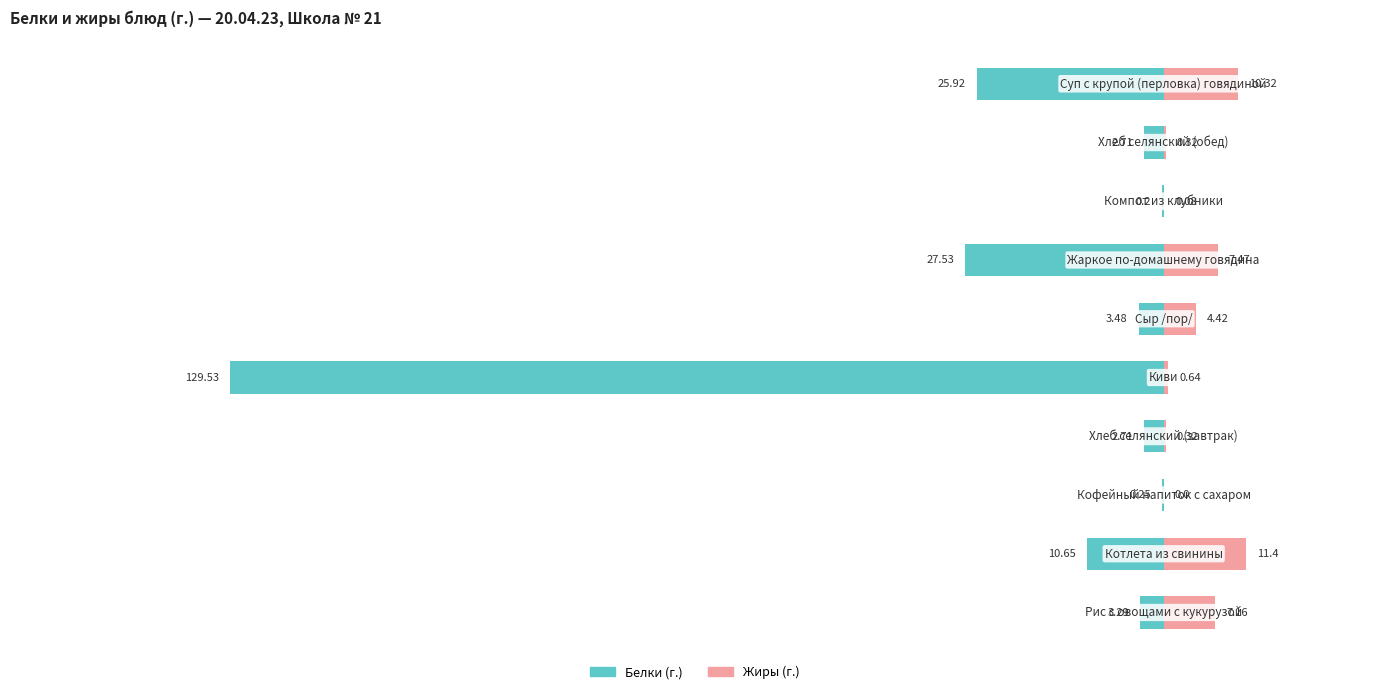

Which series changed the most between 6 and 8?

Белки